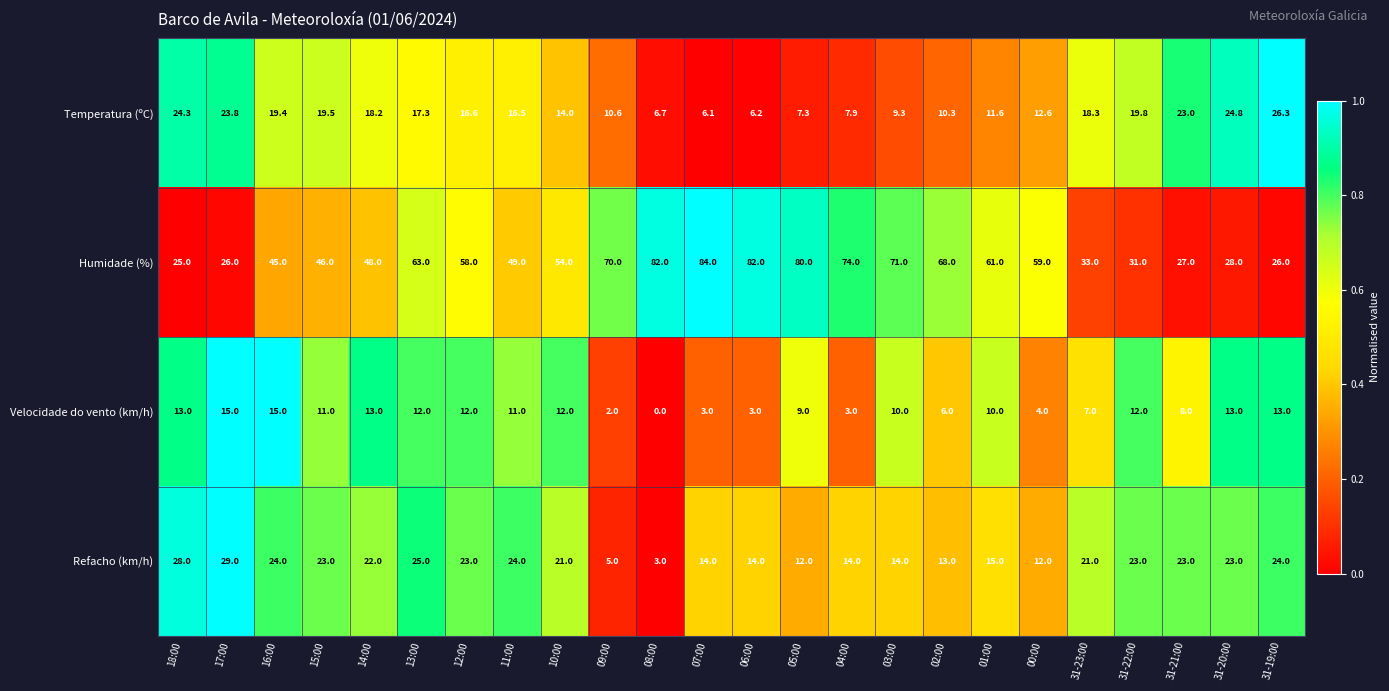

At 07:00, list the series in order from smallest to largest.

Velocidade do vento (km/h), Temperatura (ºC), Refacho (km/h), Humidade (%)